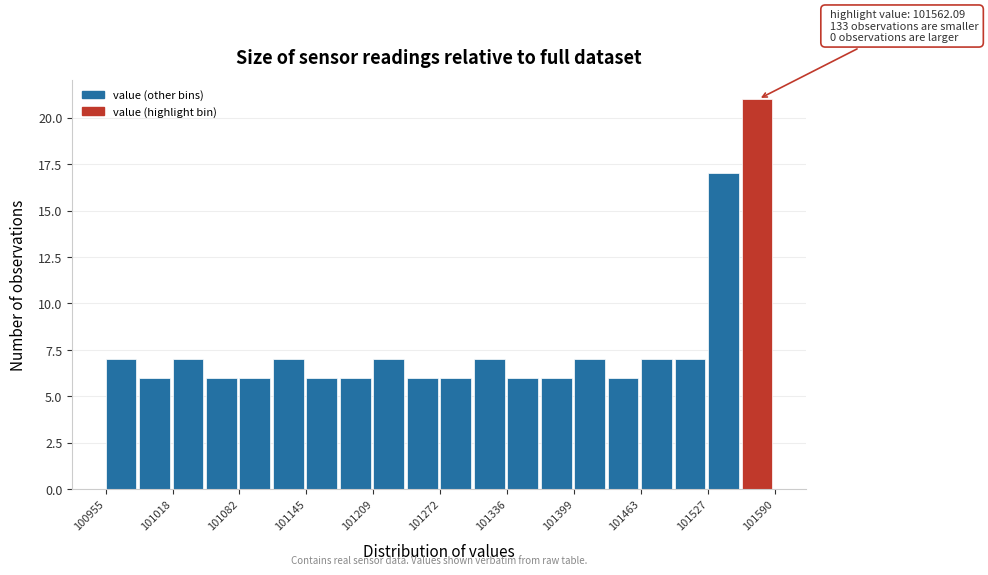

Around what value on the x-axis is the tallest bar? Give the approximate position of its centre, as read against the axis.

101570